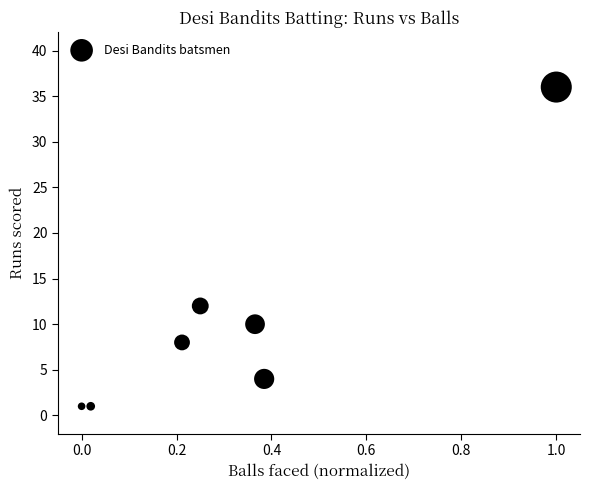

What Y value in the scatter plot is closest to 18?

12